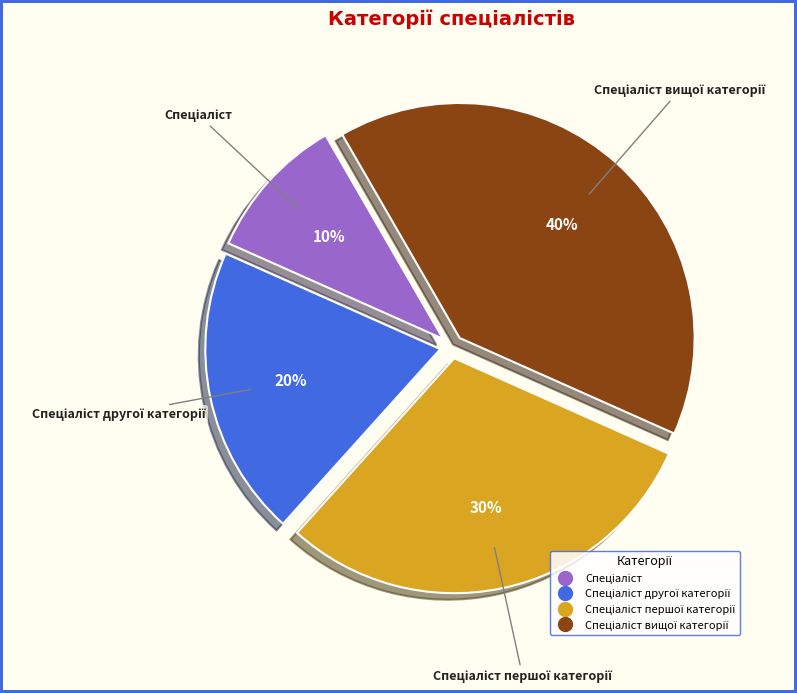

Count the number of slices in the pie.

4